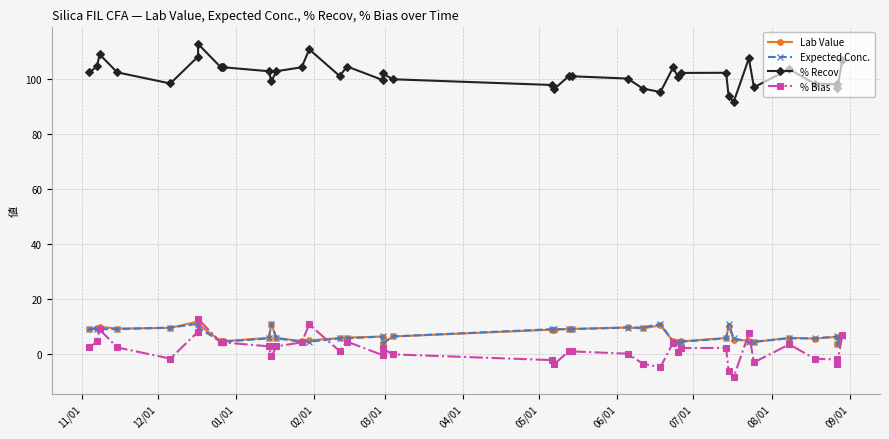

Count the number of data series in this chart.

4